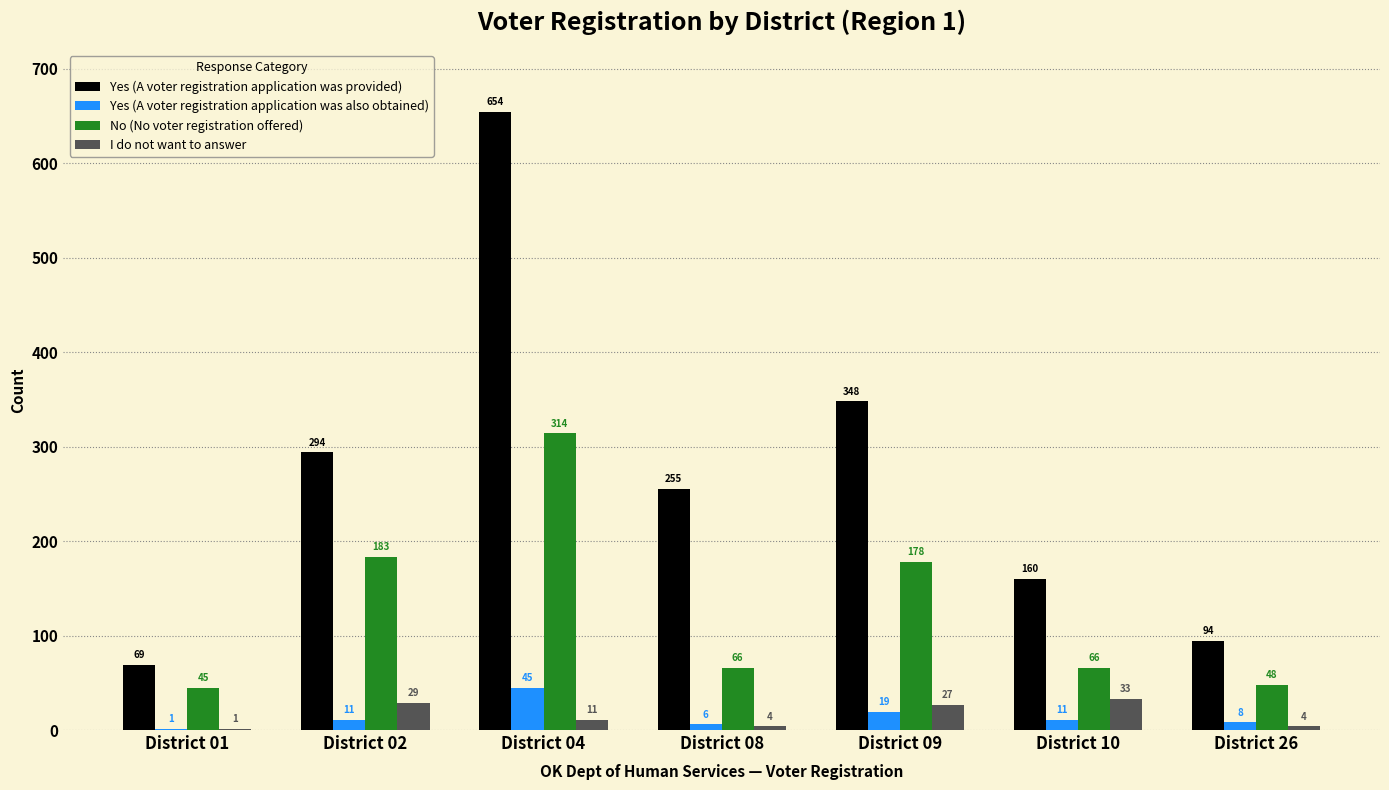

How many groups of bars are there?

7